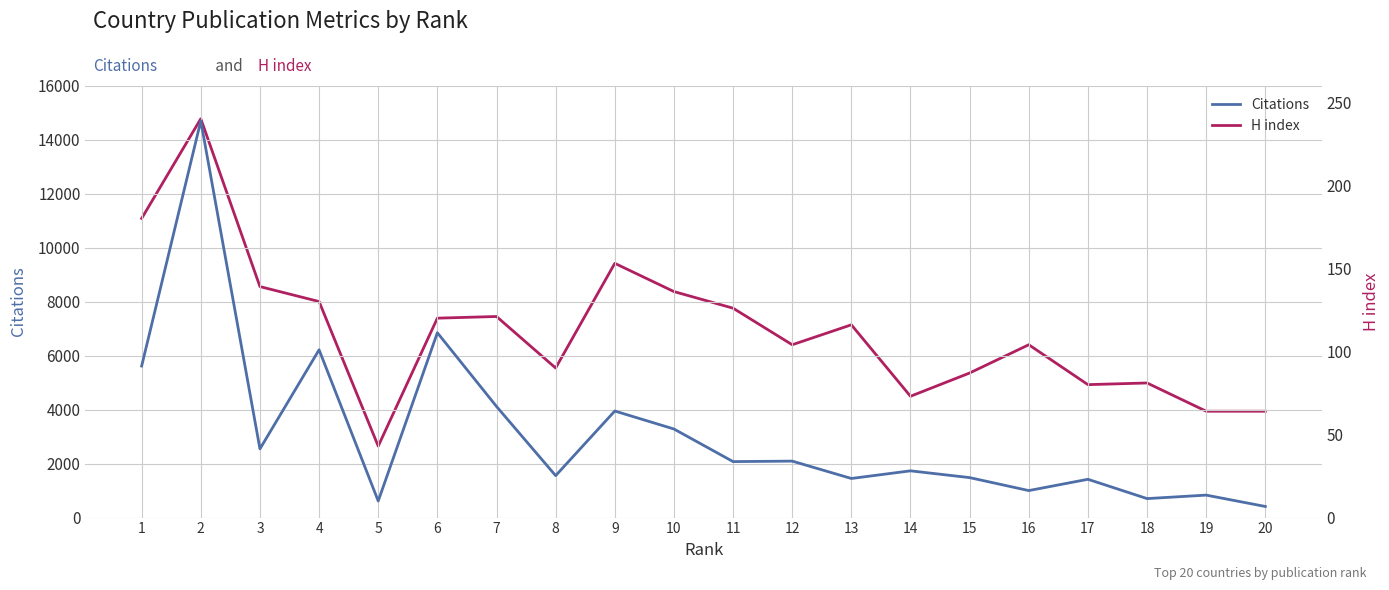

What is the value of the H index point at the 14th from the left?

73